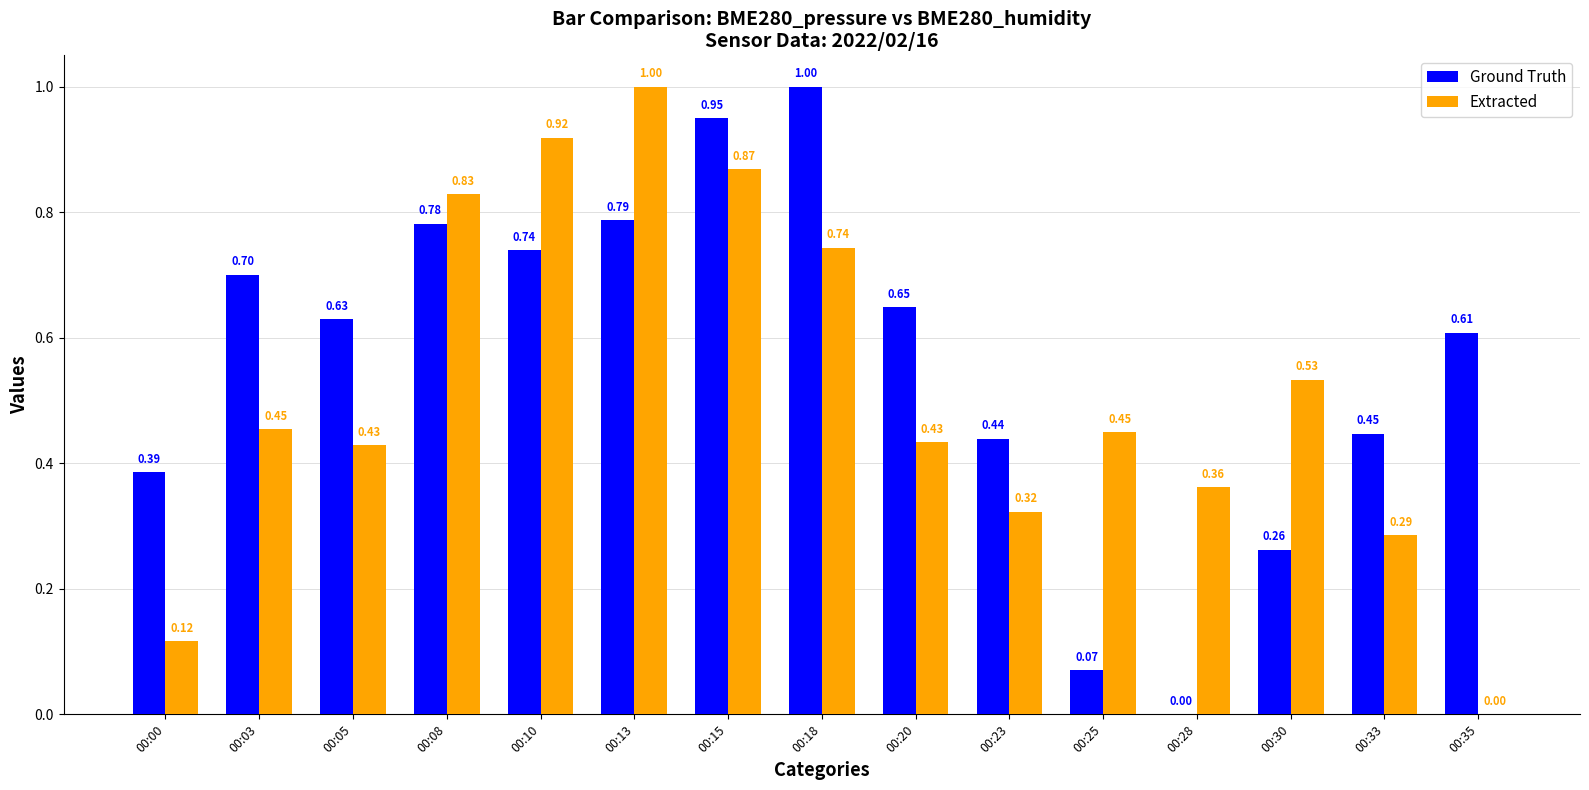

What are all the series names shown in the legend?

Ground Truth, Extracted